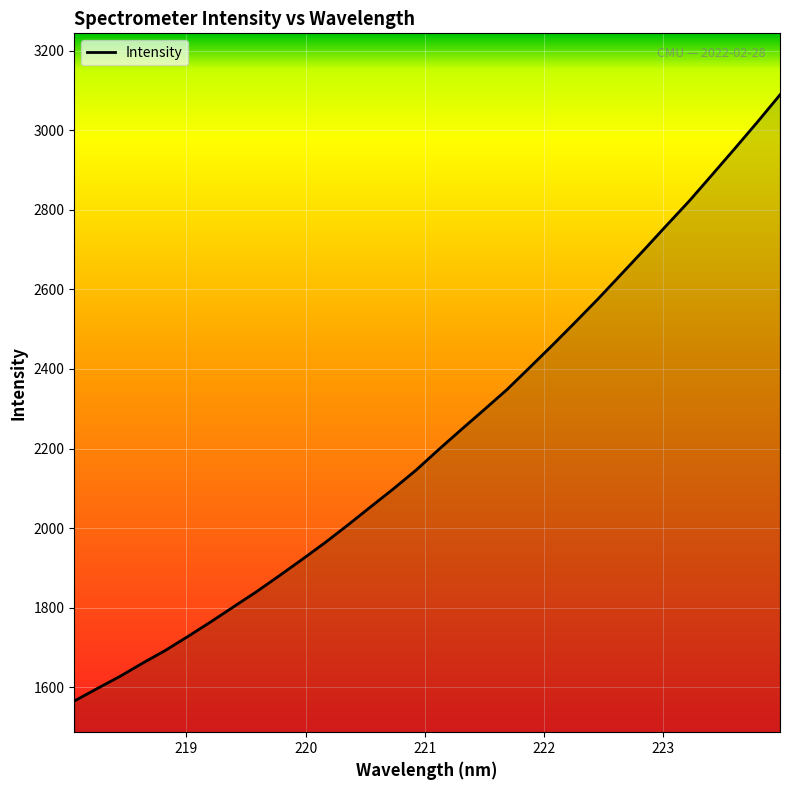

True or false: the data has more than 0 interior local peaks.

False